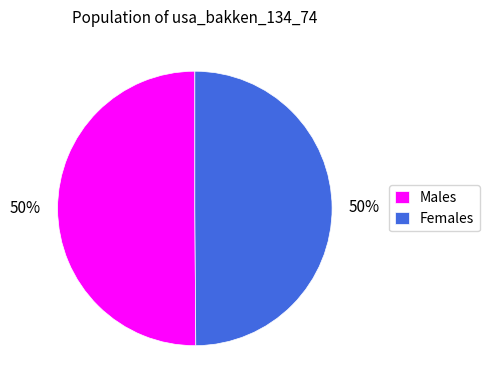

To the nearest percent, what is the average slice percentage?

50%